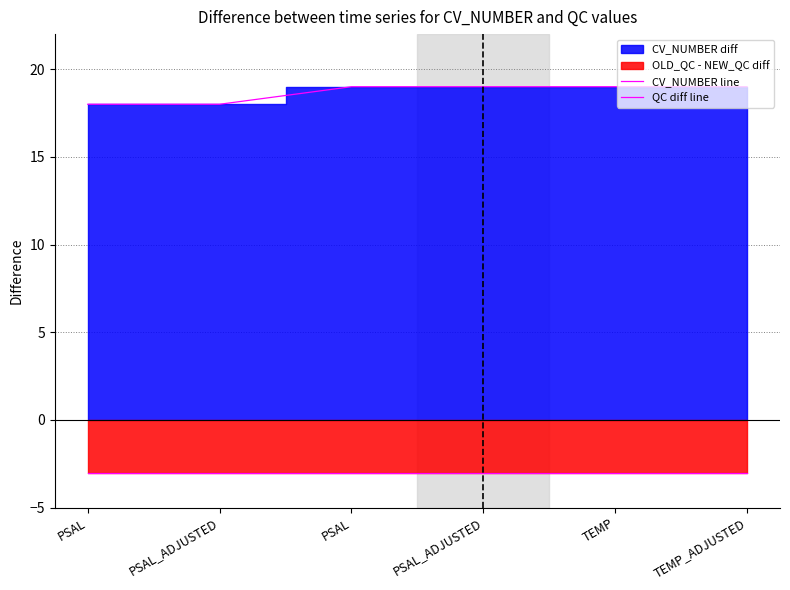

What is the difference between the highest and lowest values at TEMP_ADJUSTED?

22